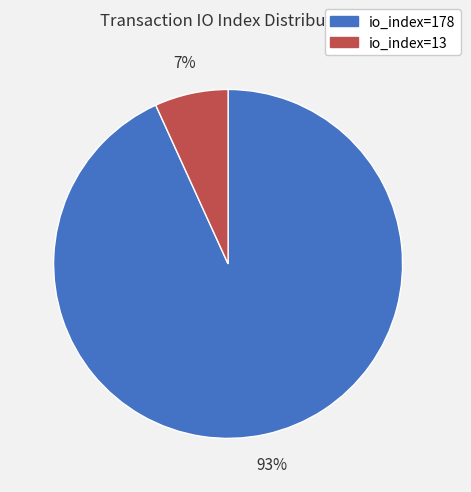

Between io_index=178 and io_index=13, which is larger?

io_index=178